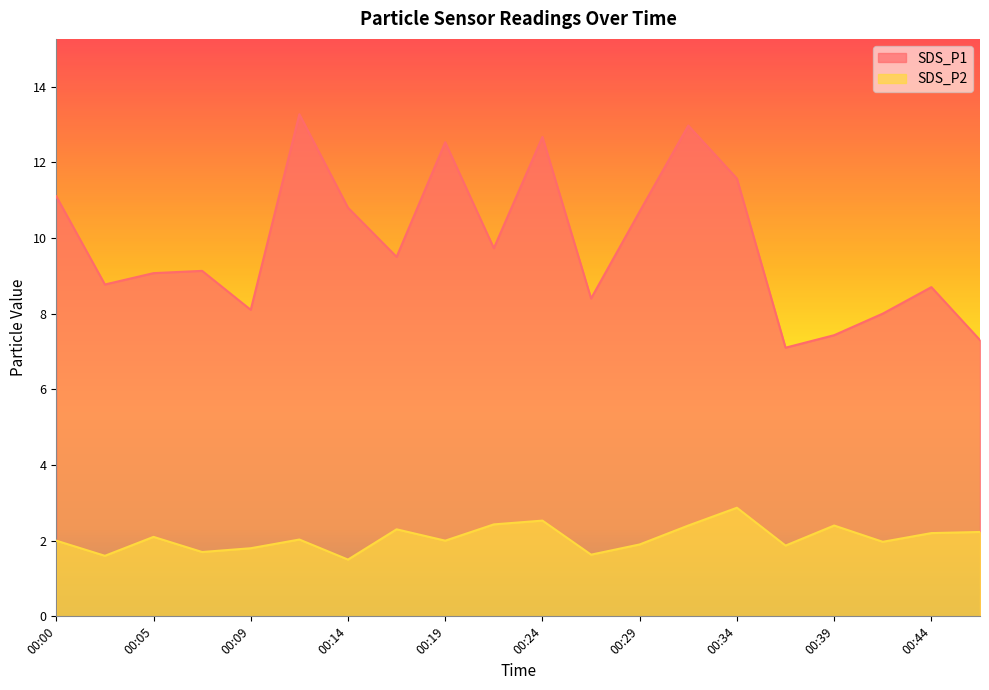

Rank the categories by SDS_P1 value from highest to lowest.

00:12, 00:32, 00:24, 00:19, 00:34, 00:00, 00:14, 00:29, 00:22, 00:17, 00:07, 00:05, 00:02, 00:44, 00:26, 00:09, 00:41, 00:39, 00:47, 00:37